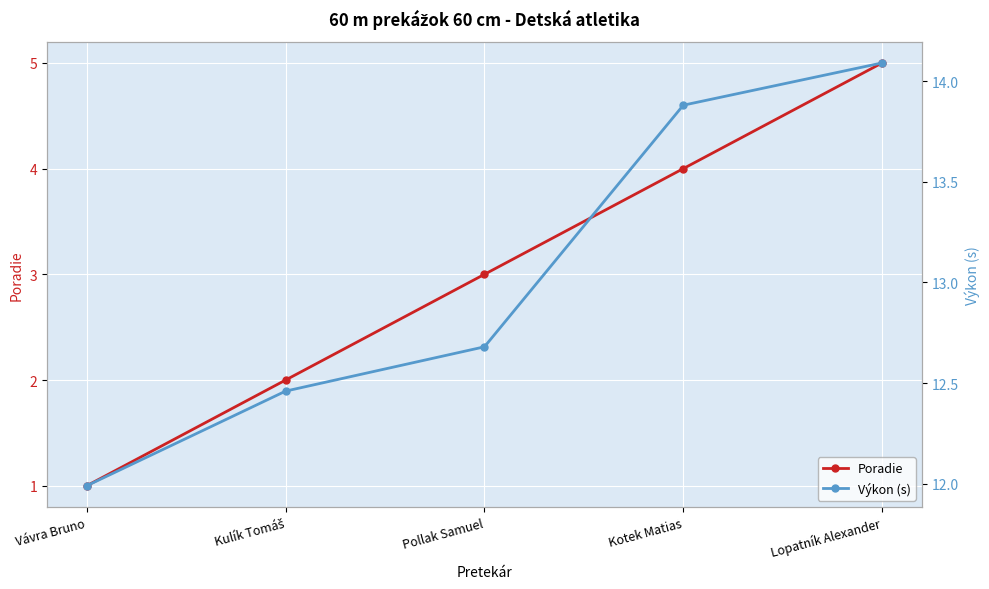

What is the total value across all series at Vávra Bruno?

13.0